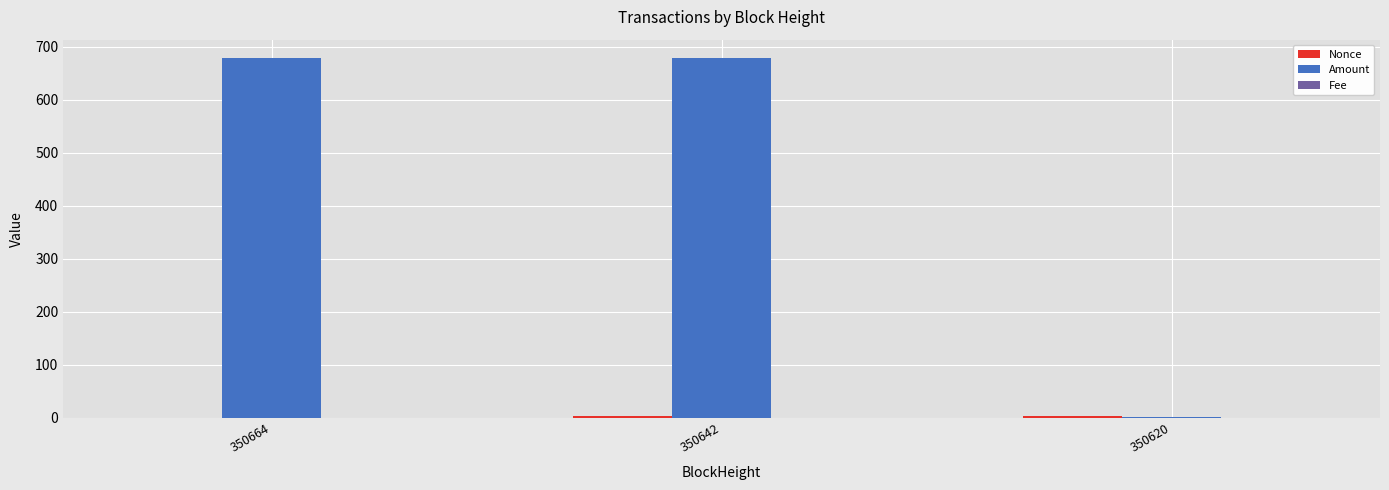

Count the number of categories in the chart.

3